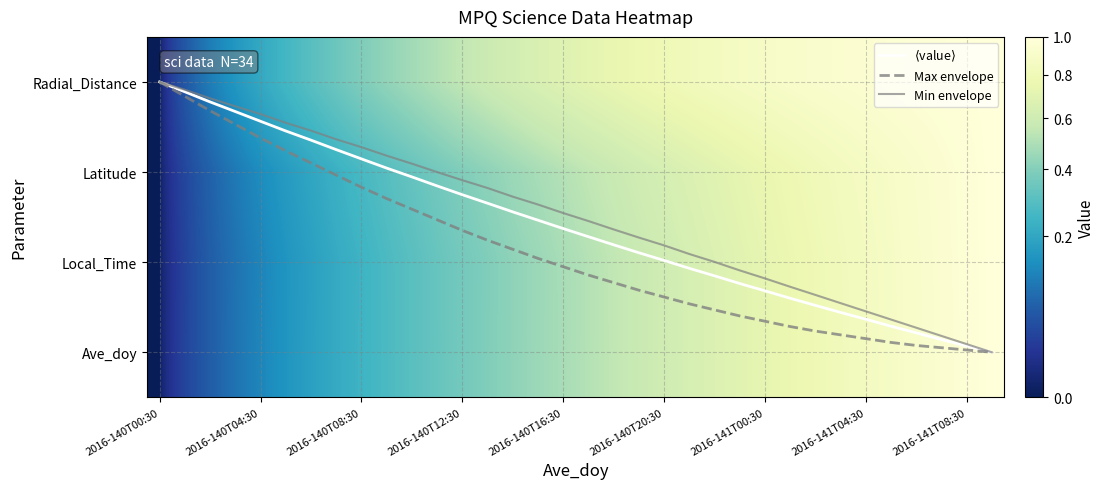

What is the difference between the highest and lowest values at 26?

2.0